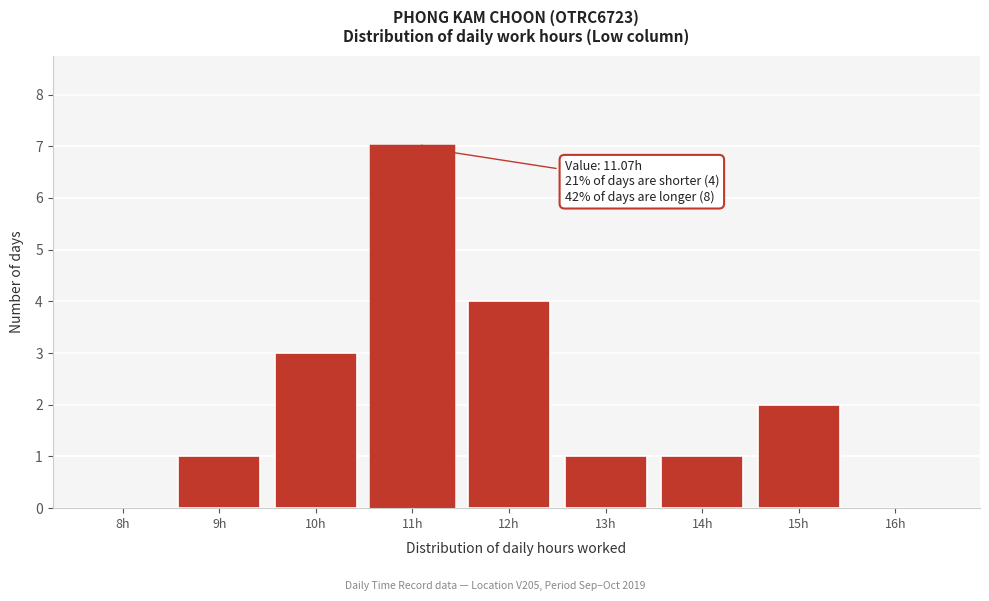

Reading left to right, list all the values displayed in this chart.

8h=0	9h=1	10h=3	11h=7	12h=4	13h=1	14h=1	15h=2	16h=0